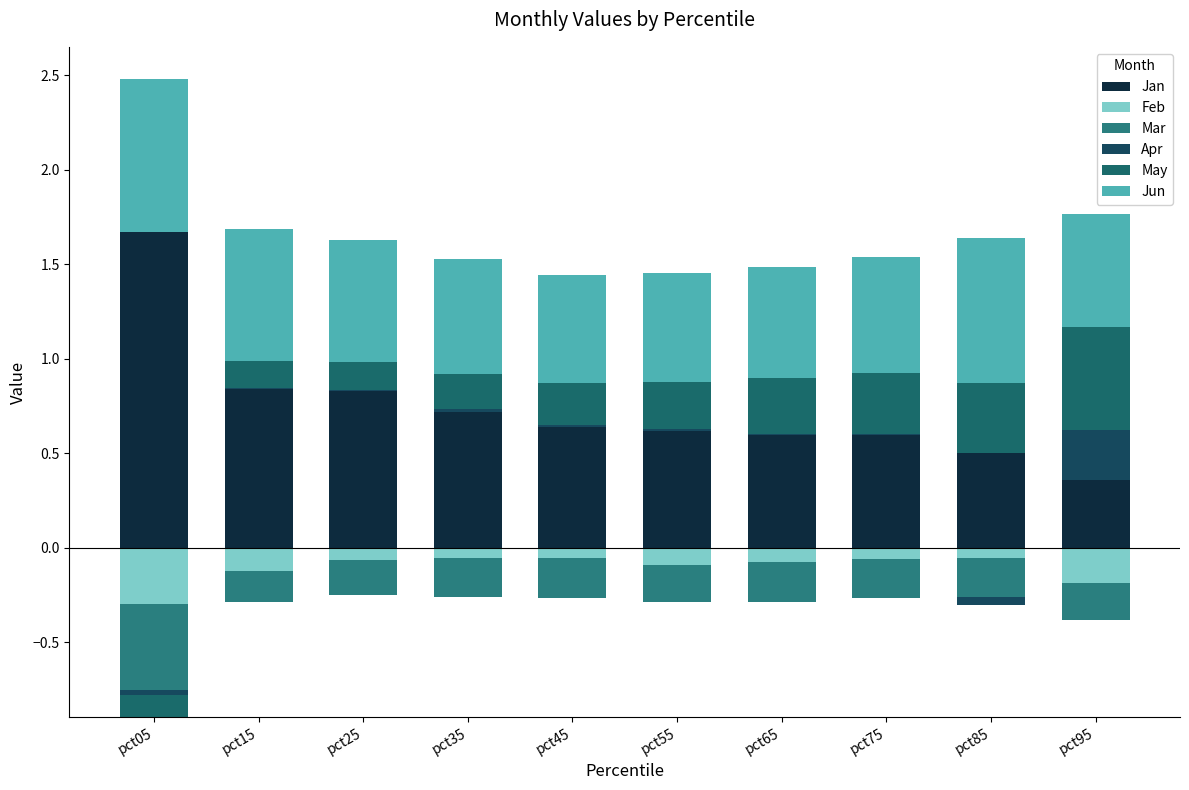

At which category is the sum across all series the highest?

pct05